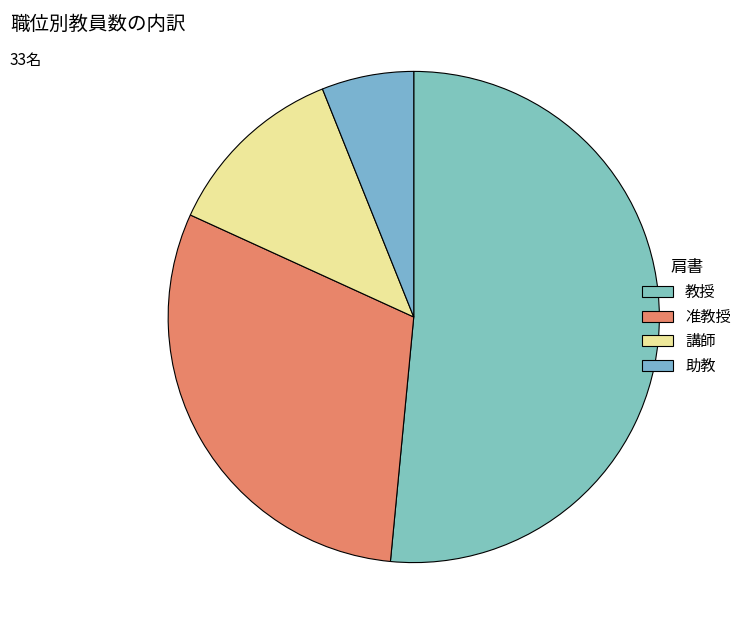

Between 講師 and 准教授, which is larger?

准教授